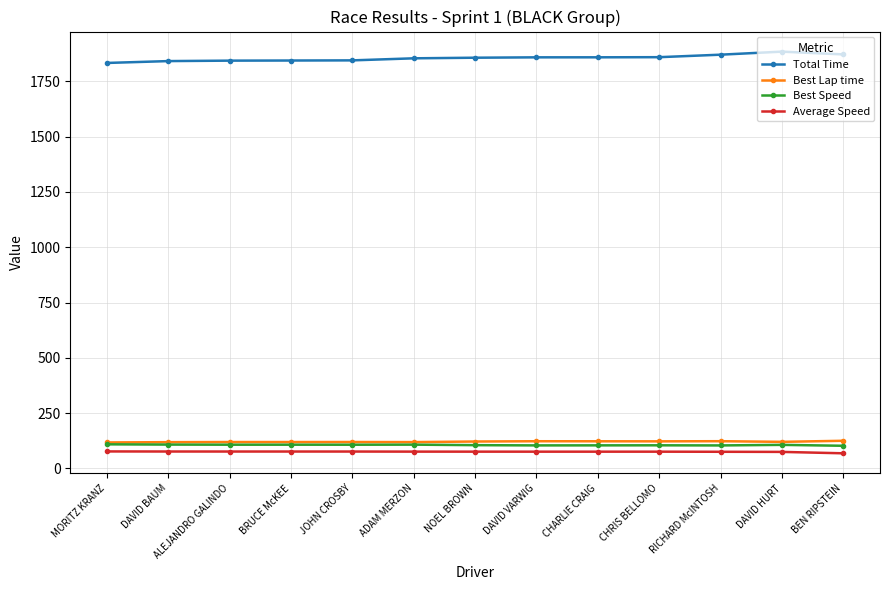

What is the sum of the Best Lap time values at MORITZ KRANZ and DAVID BAUM?

236.3